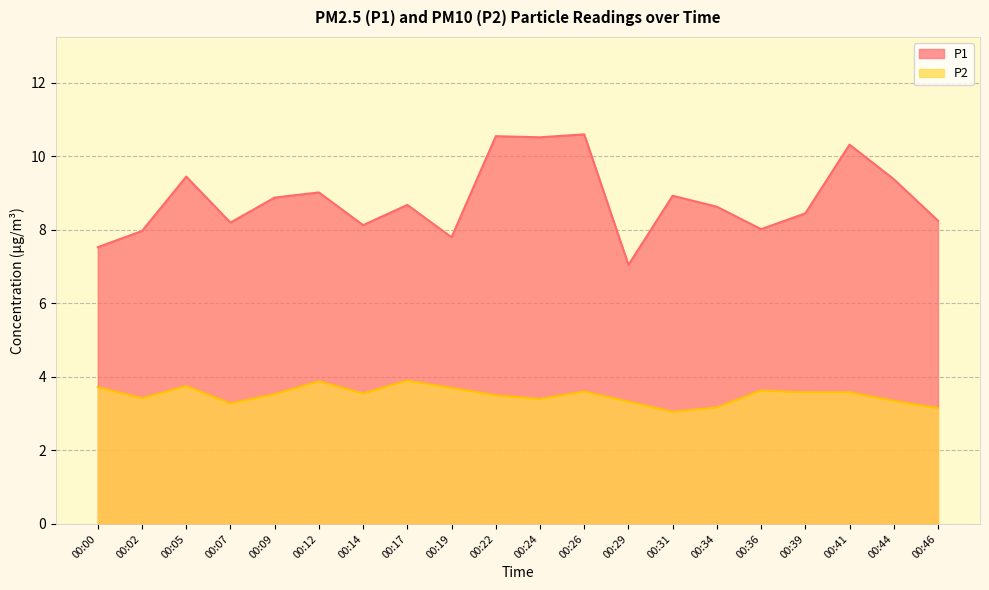

Rank the series at 00:17 from highest to lowest value.

P1, P2